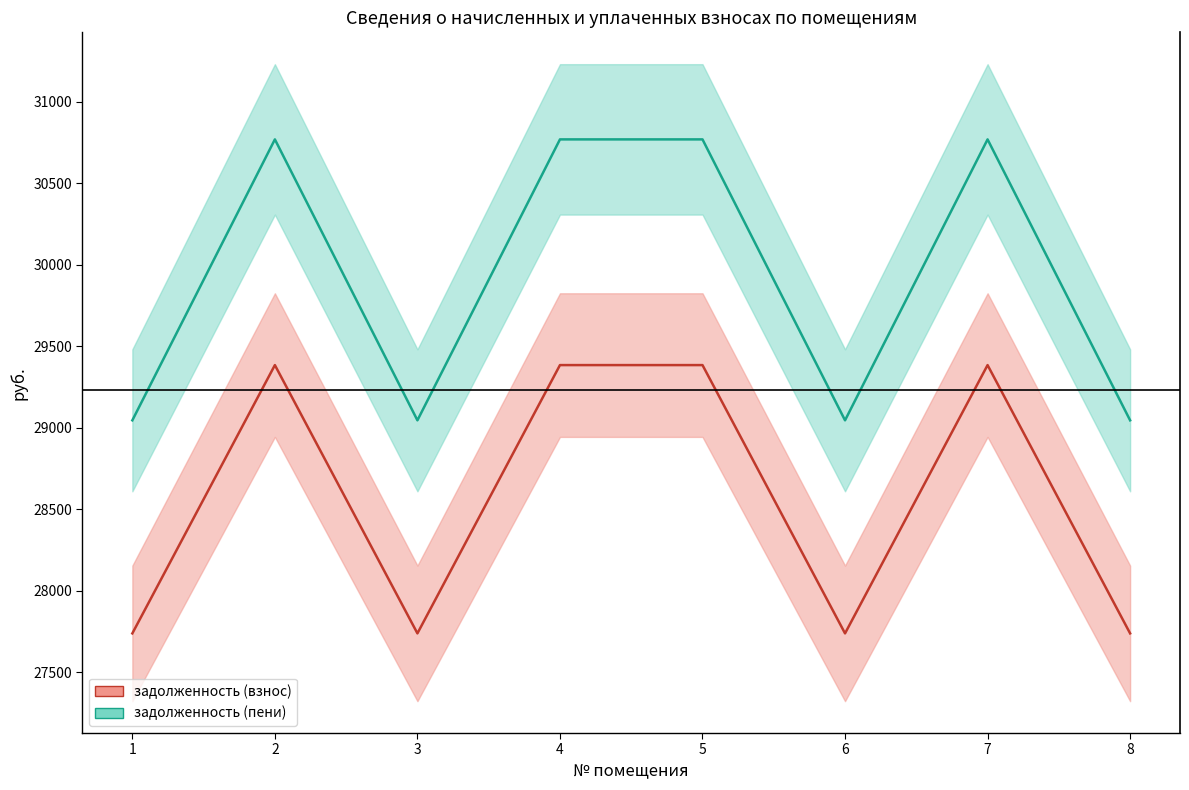

In задолженность (пени), how many points are lower than both neighbors (excluding endpoints)?

2